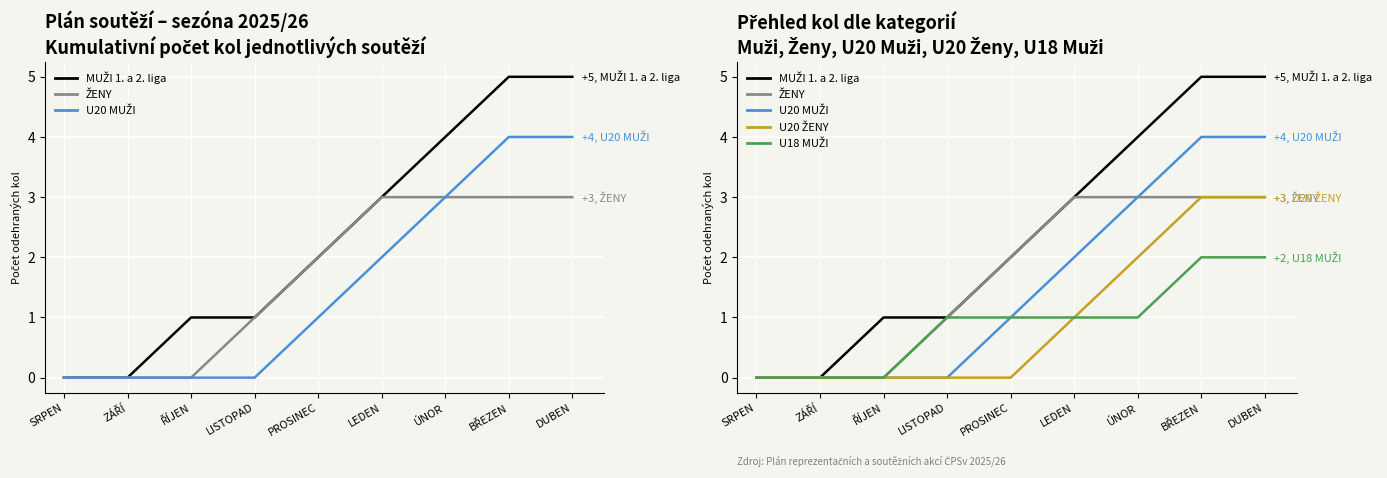

How many data points in MUŽI 1. a 2. liga are above 2?

4